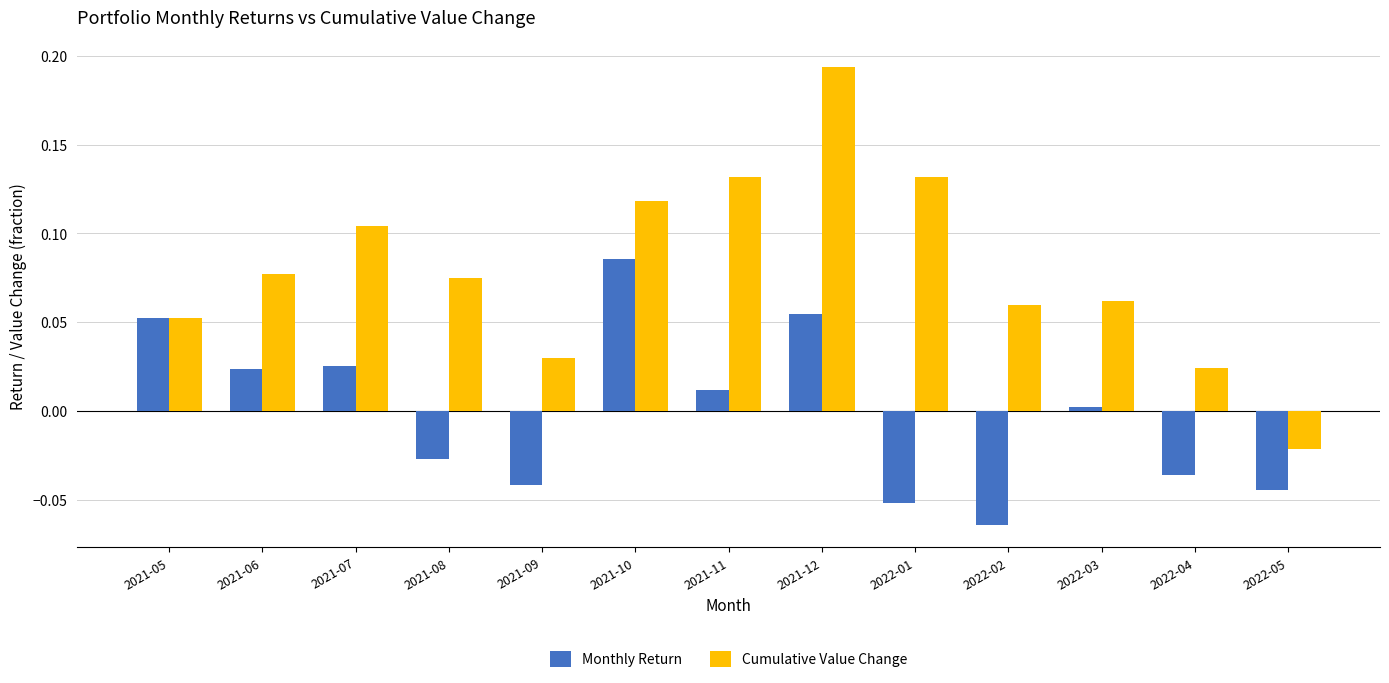

Which category has the lowest value in the Cumulative Value Change series?

2022-05